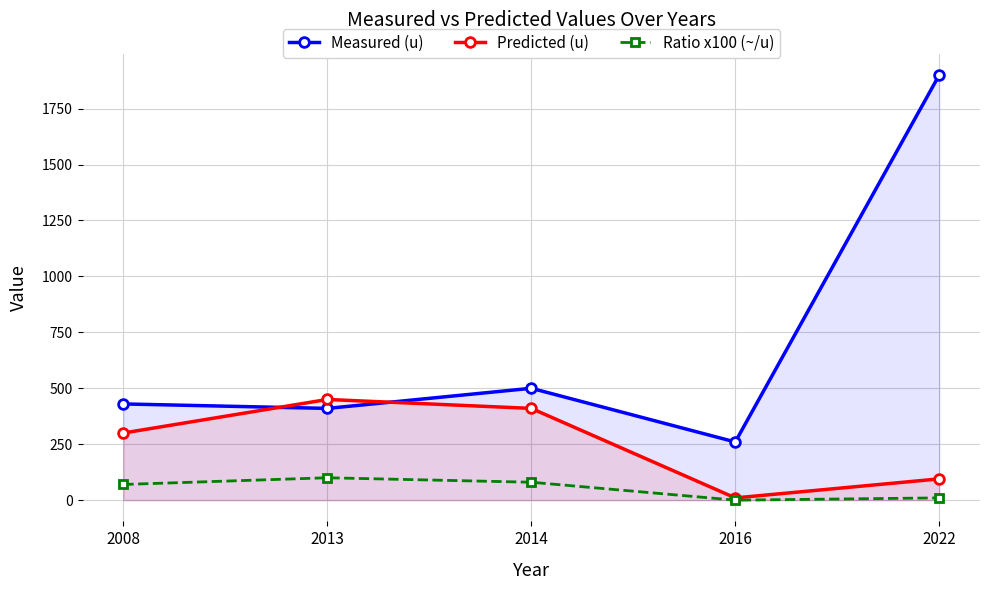

In Ratio x100 (~/u), how many points are lower than both neighbors (excluding endpoints)?

1